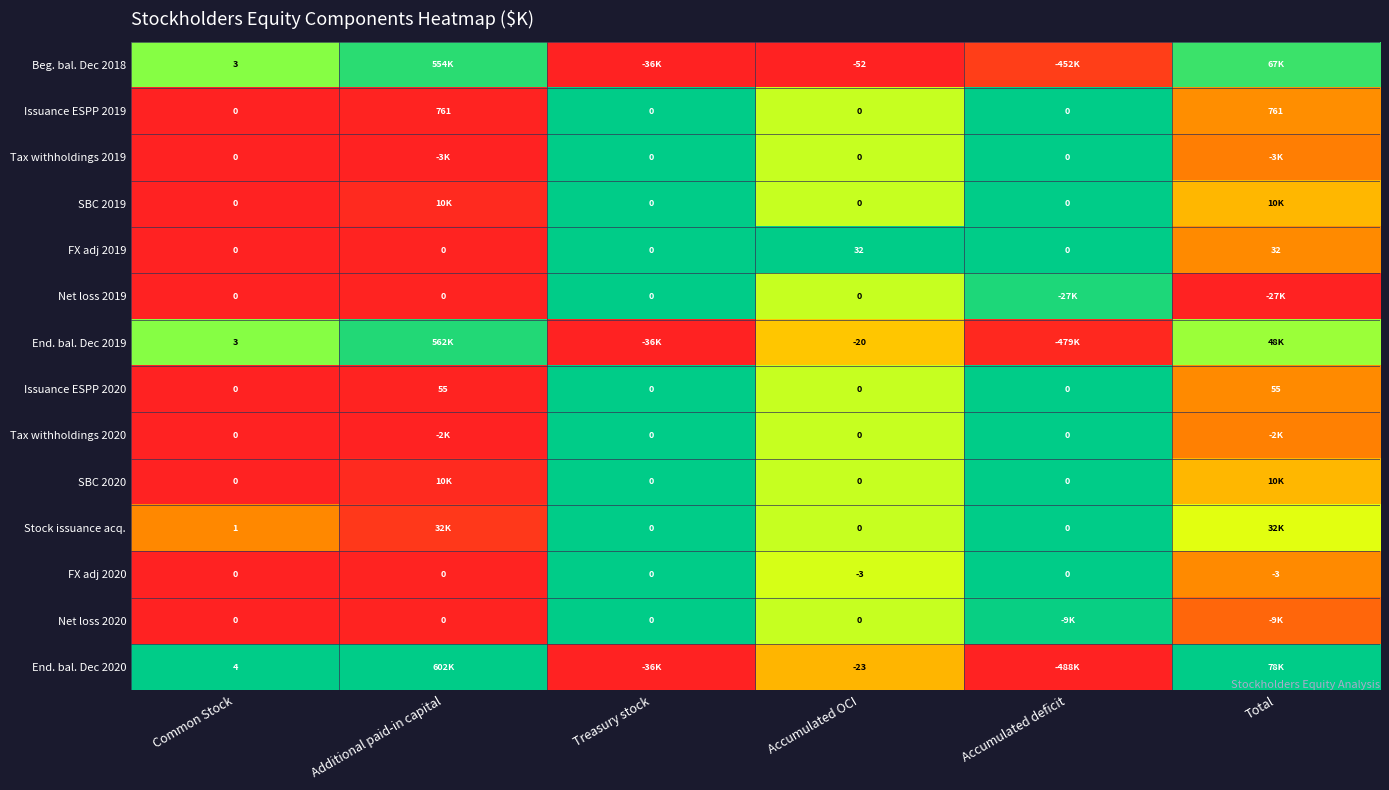

Is the value of Beg. bal. Dec 2018 at Accumulated OCI greater than the value of SBC 2020 at Accumulated deficit?

No